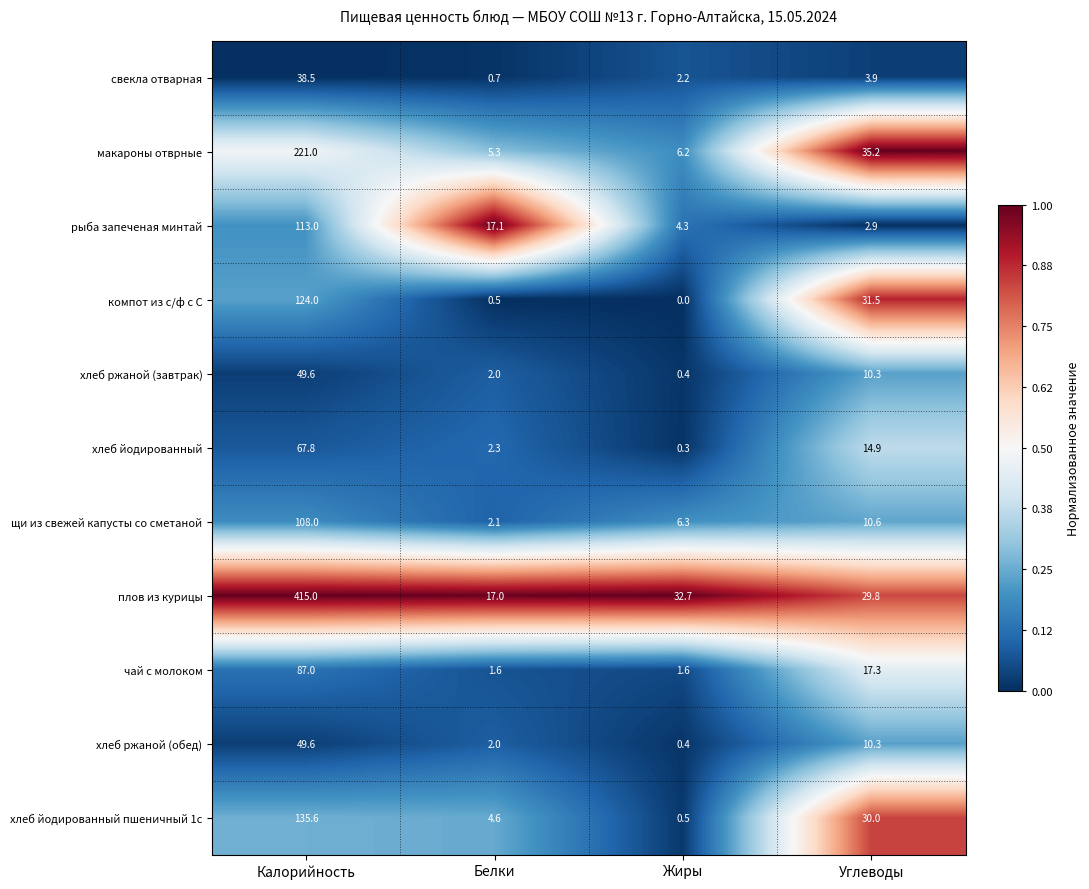

List the labels in order of компот из с/ф с С value, smallest first.

Жиры, Белки, Углеводы, Калорийность